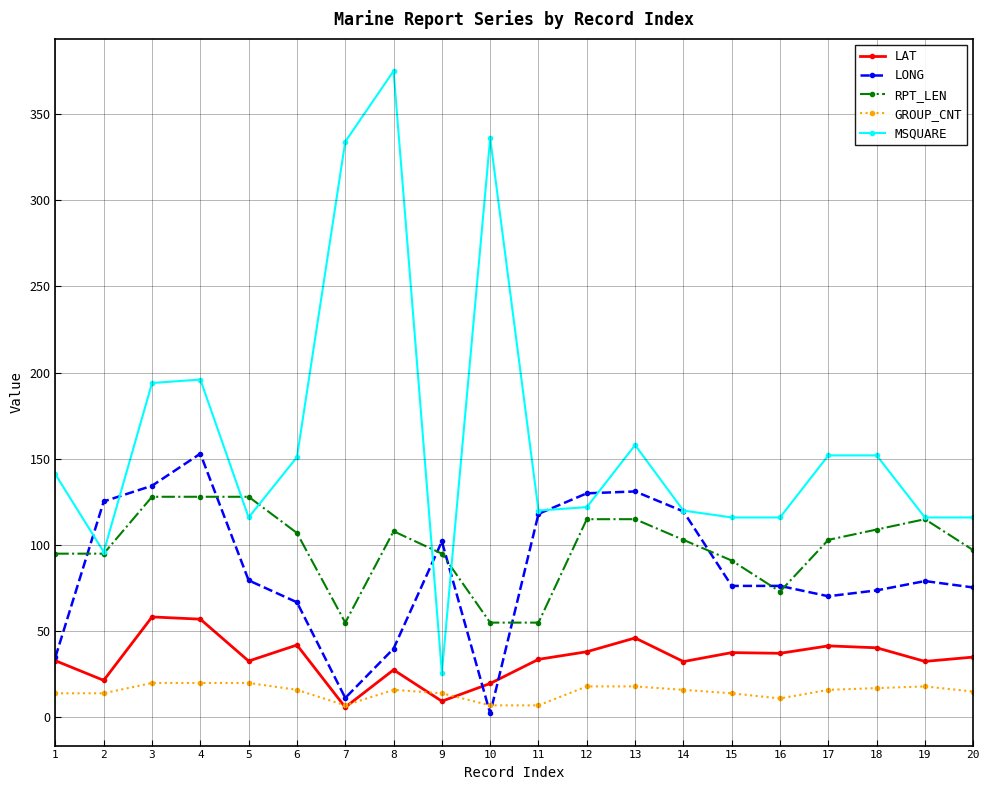

Is the value of RPT_LEN at 17 greater than the value of MSQUARE at 18?

No